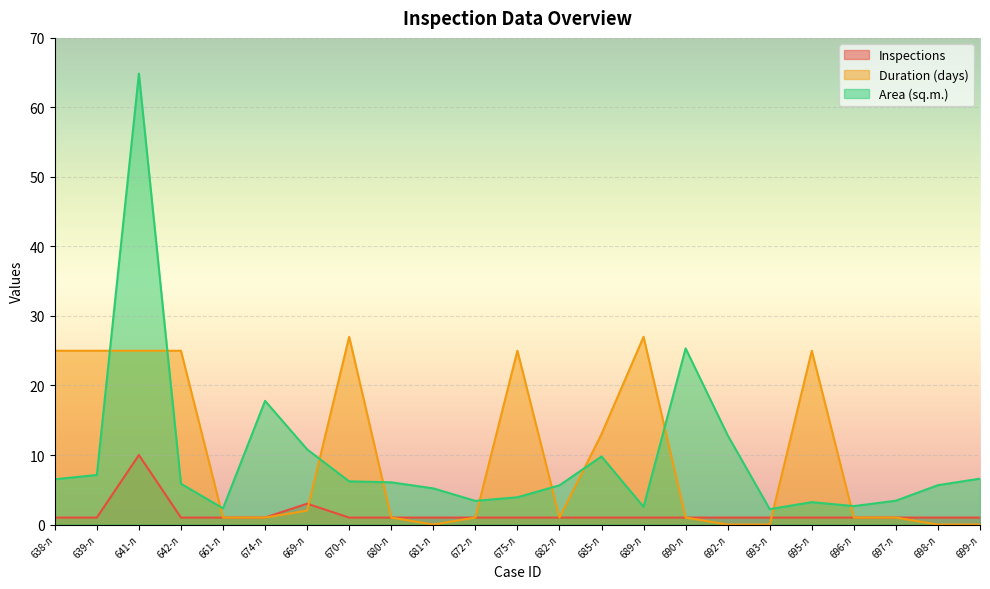

What is the total value across all series at 669-л?

15.8